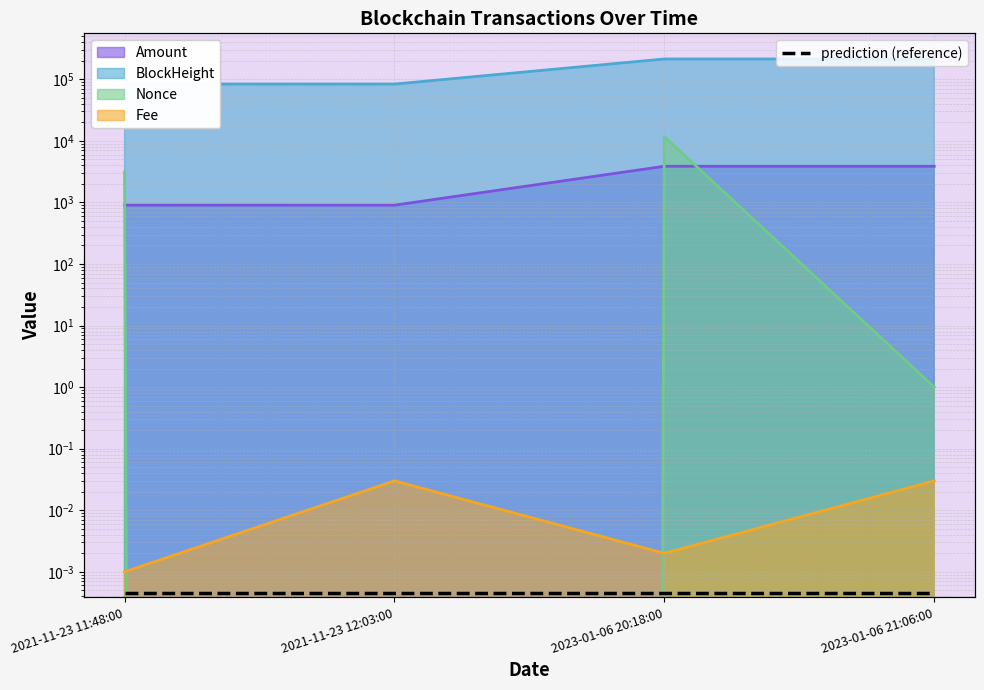

What are all the series names shown in the legend?

Amount, BlockHeight, Nonce, Fee